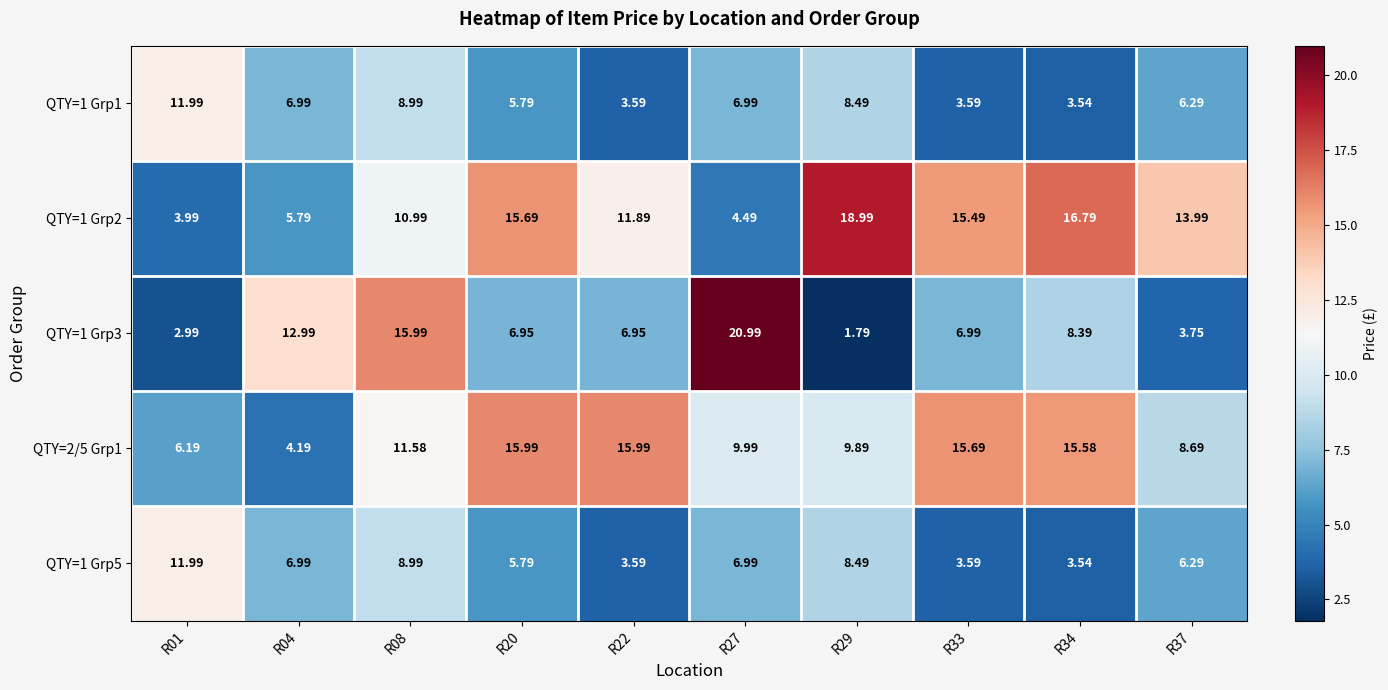

Is the value of QTY=1 Grp3 at R04 greater than the value of QTY=1 Grp2 at R37?

No